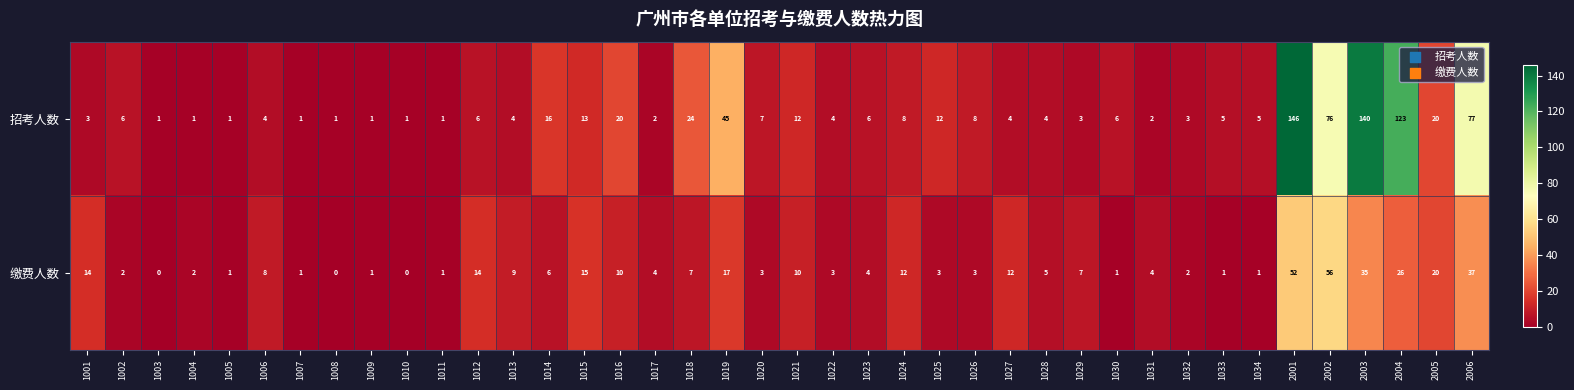

Which category has the highest value across all series?

2001